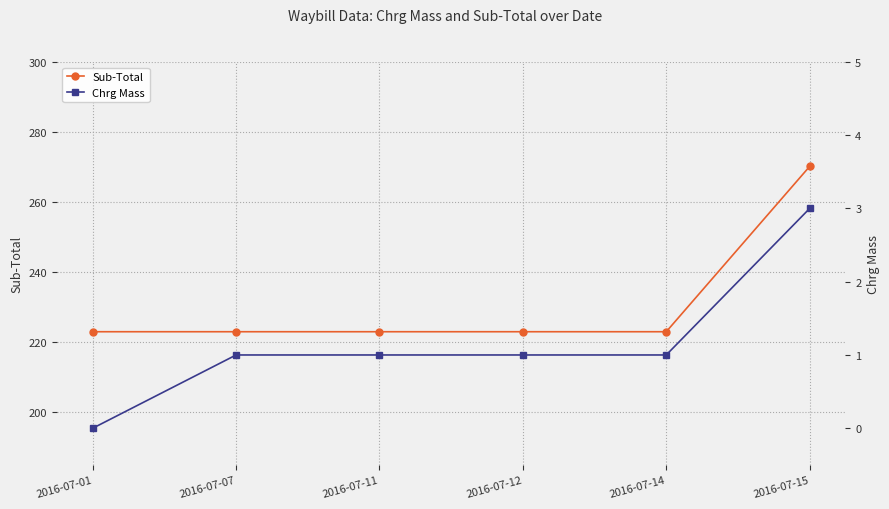

Which label corresponds to the largest value in the chart?

2016-07-15